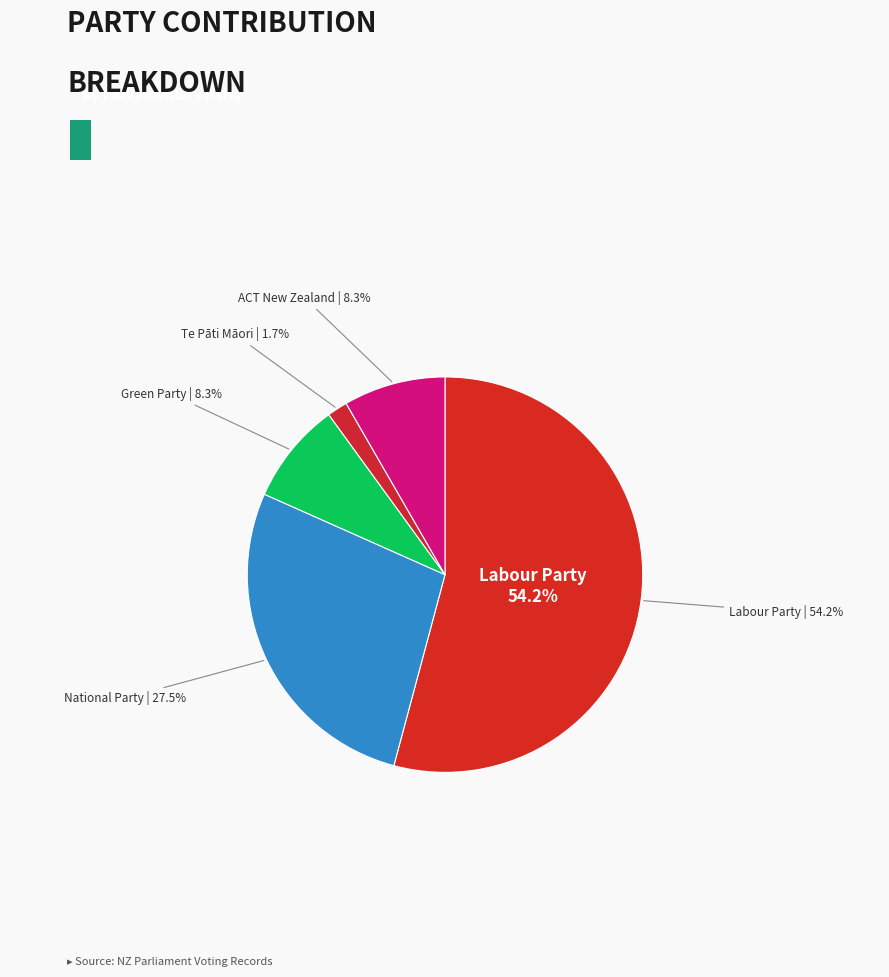

To the nearest percent, what is the difference between the largest and smallest slice percentages?

52%